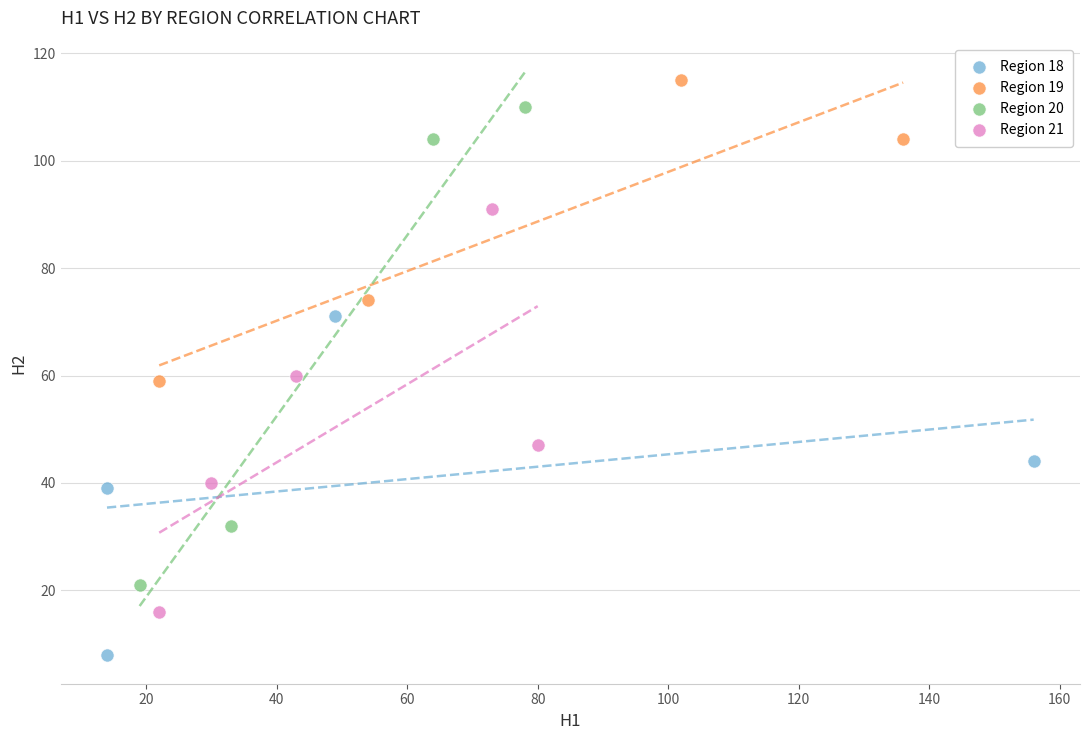

What are all the series names shown in the legend?

Region 18, Region 19, Region 20, Region 21